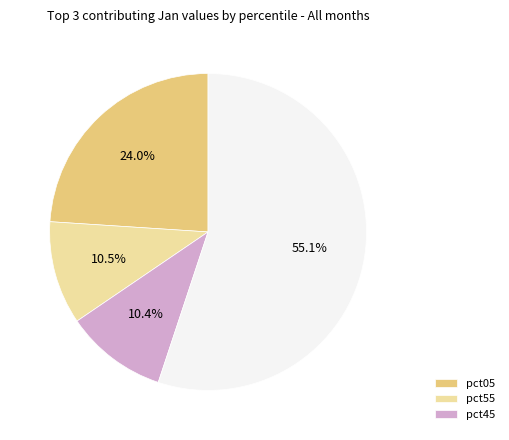

Is there any slice that represents more than half of the pie?

Yes